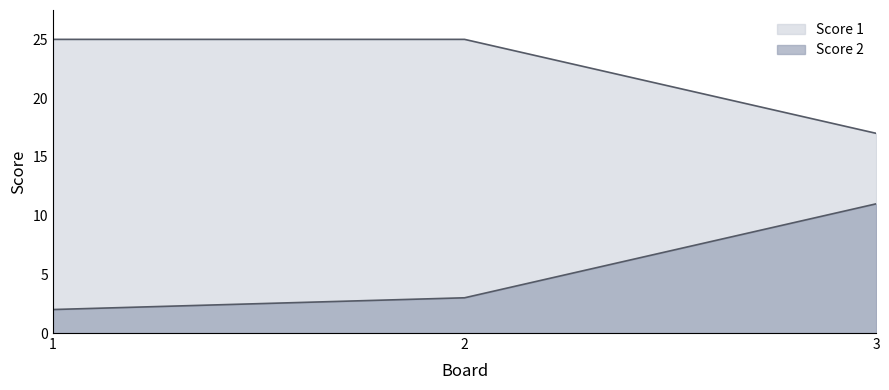

Which category has the lowest value across all series?

1